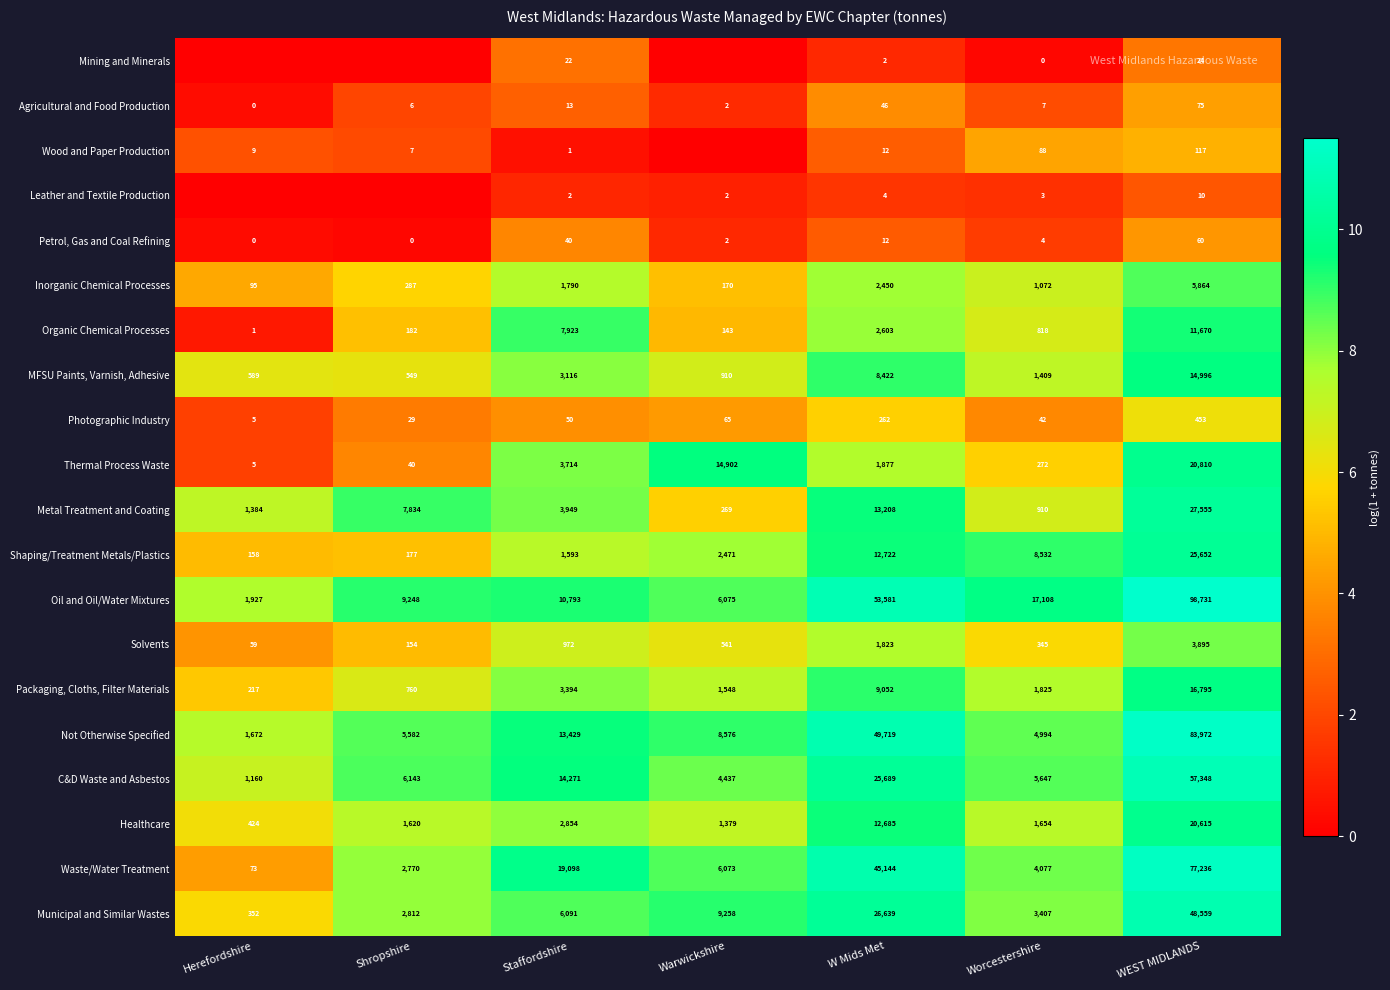

How many positive values does the Petrol, Gas and Coal Refining series have?

5